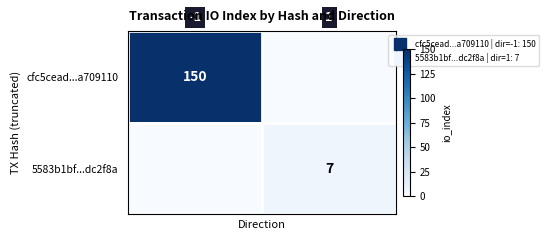

Count the number of data series in this chart.

2